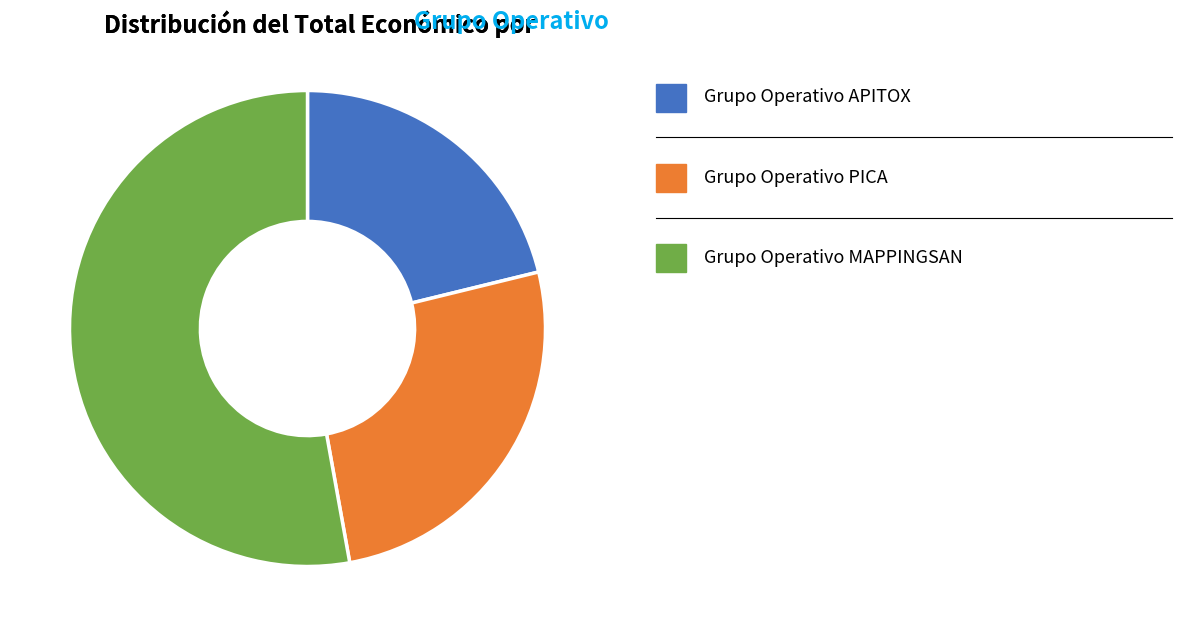

How many segments does this pie chart have?

3